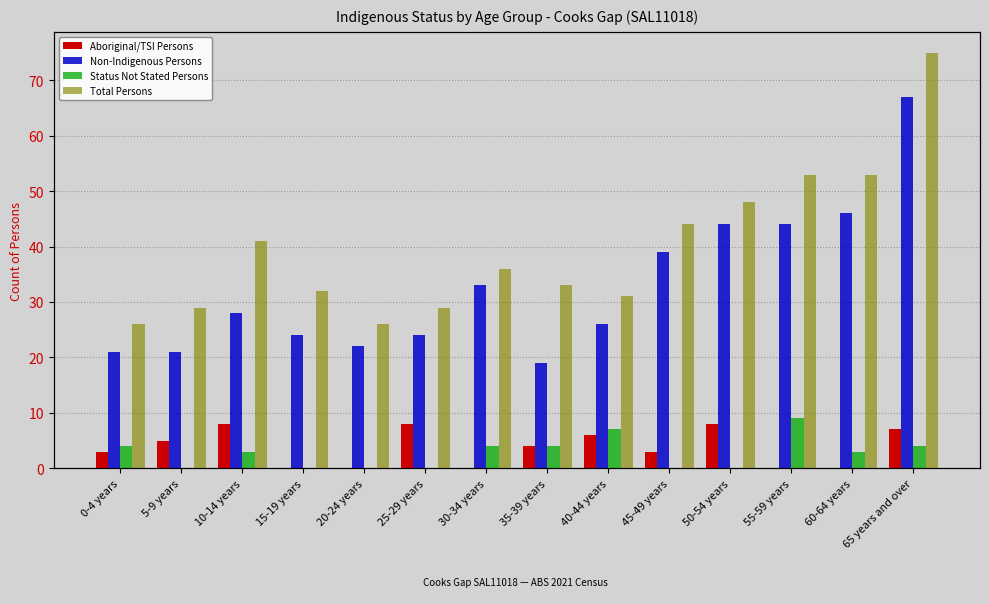

What are all the series names shown in the legend?

Aboriginal/TSI Persons, Non-Indigenous Persons, Status Not Stated Persons, Total Persons